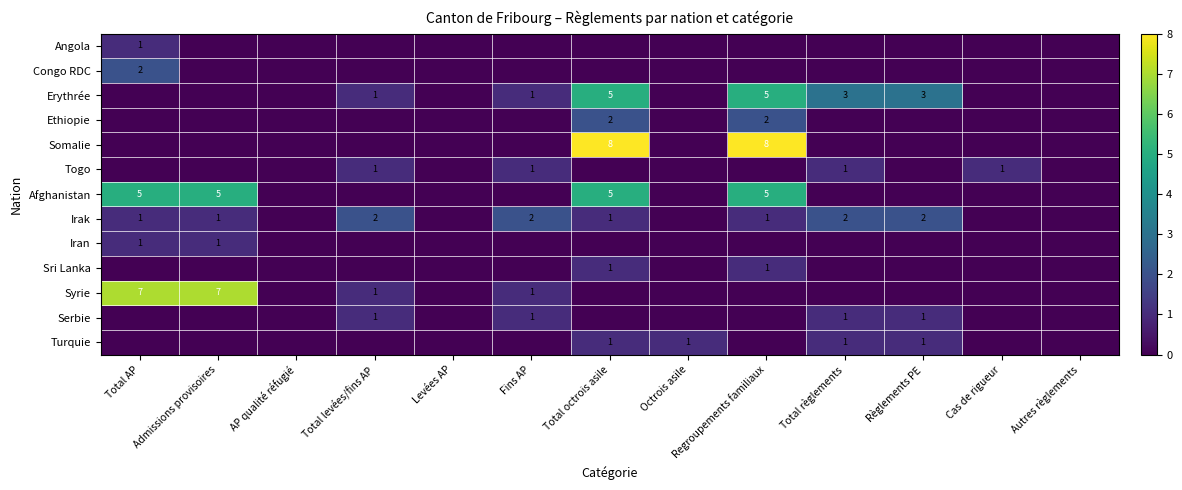

Which series has the largest total across all categories?

Afghanistan